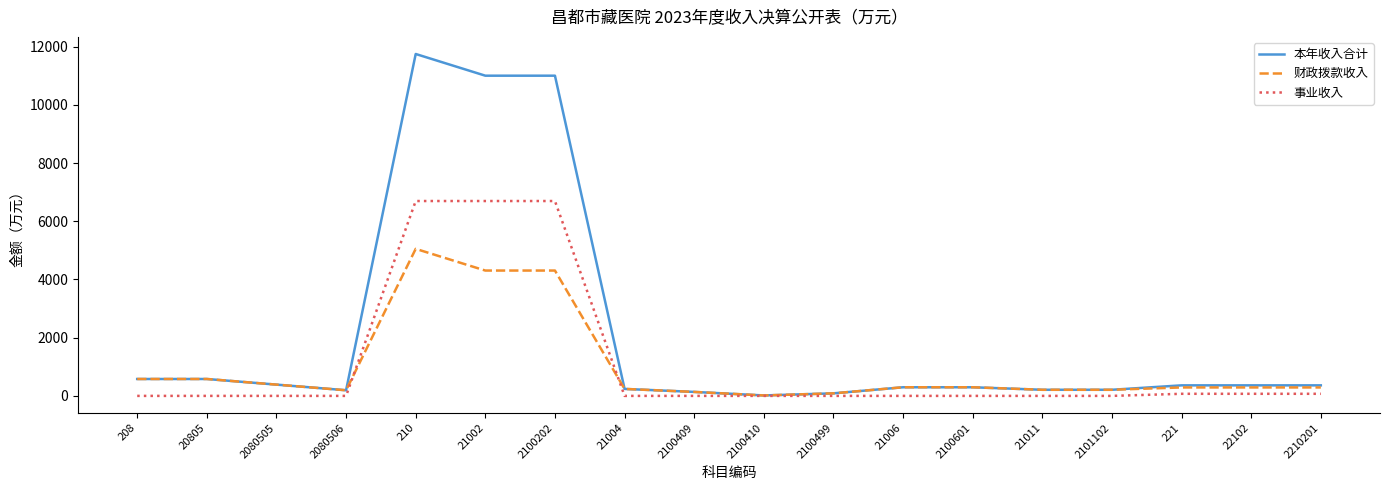

What is the sum of all 财政拨款收入 values?

17767.4